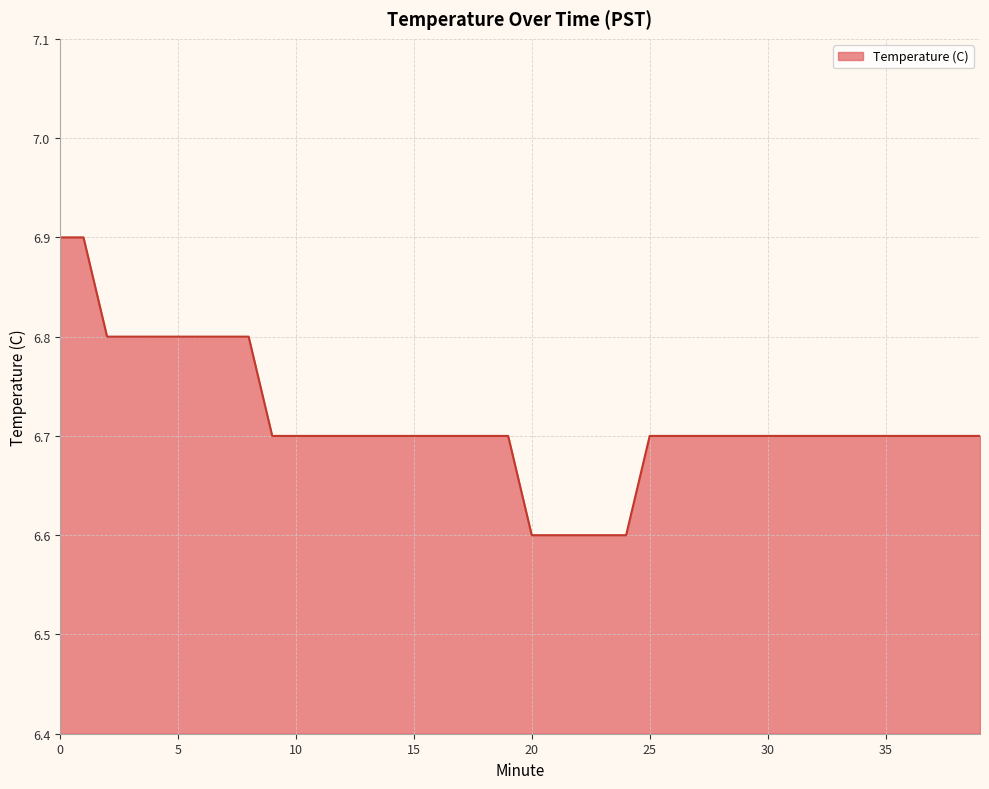

What is the minimum value shown in the chart?

6.6